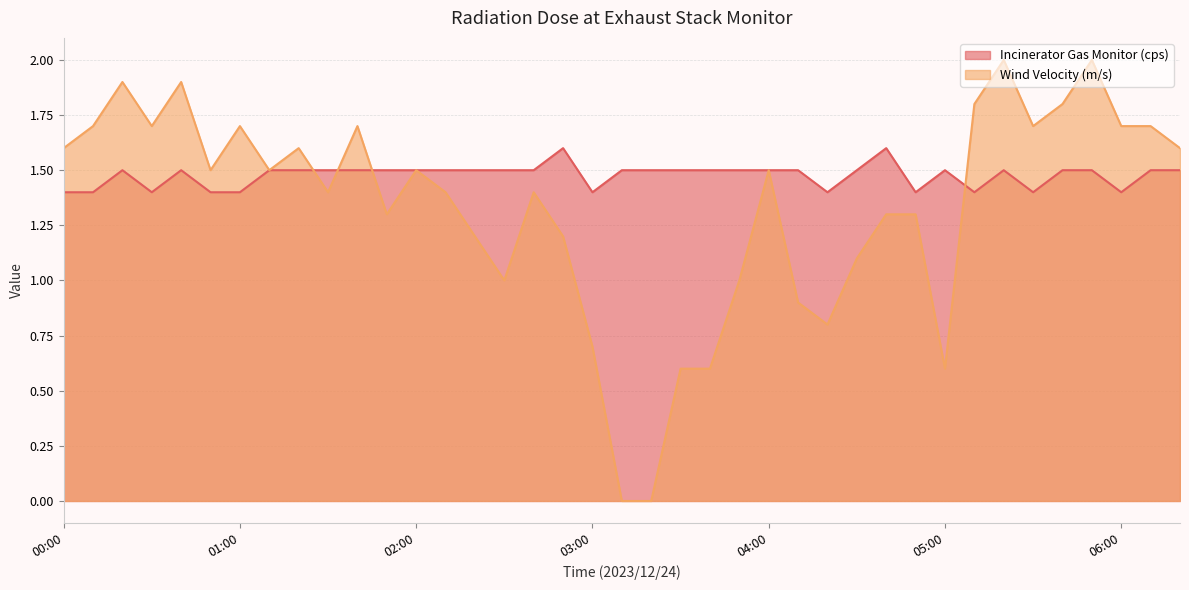

At which category does the chart reach its minimum across all series?

03:10